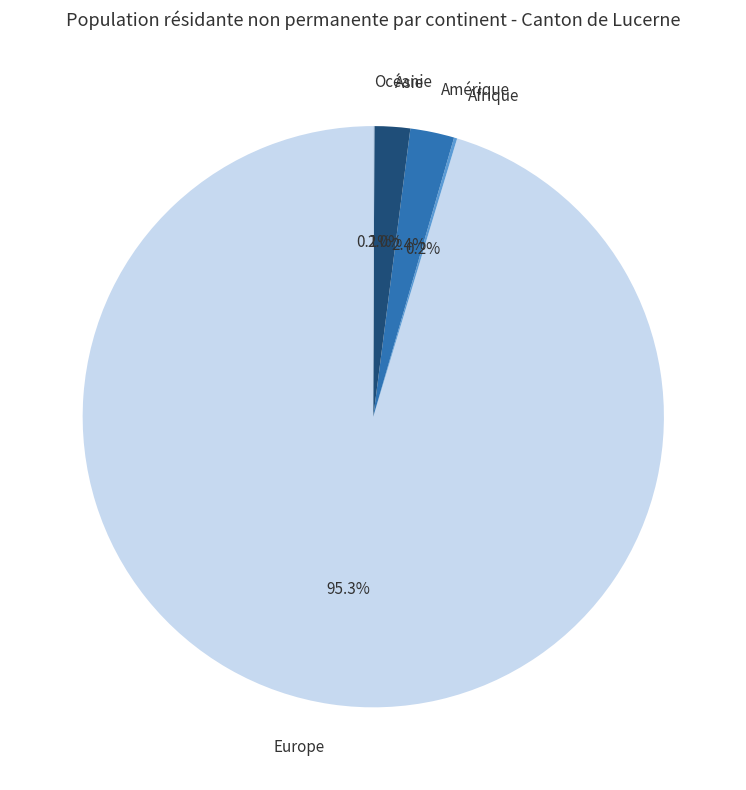

The Europe slice represents 95% of the pie. True or false?

True